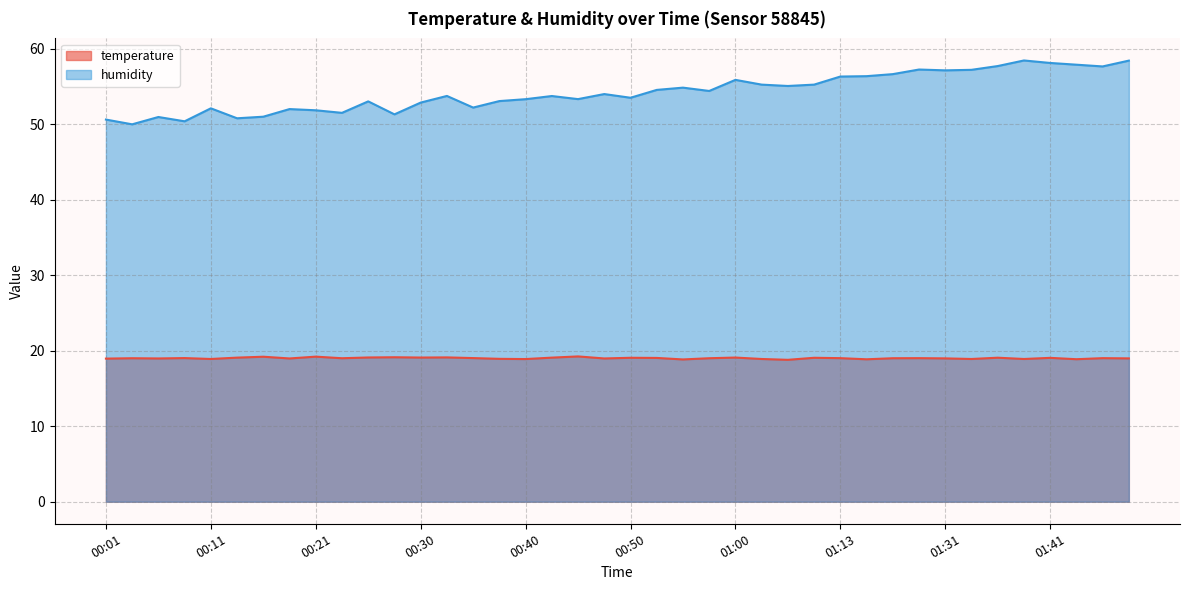

What is the minimum value for humidity?

50.0